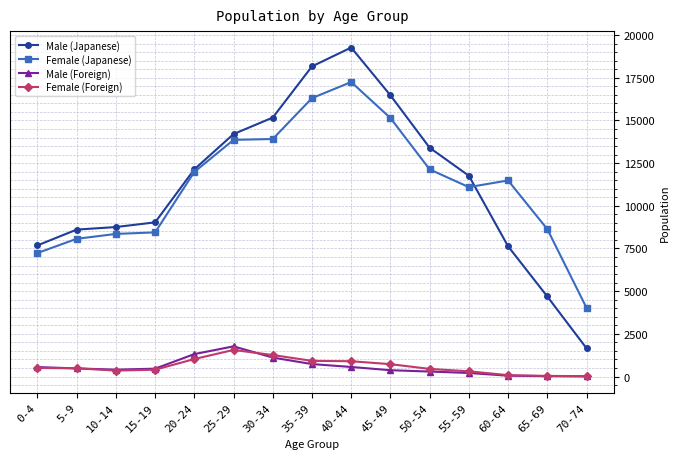

Between 25-29 and 60-64, which series saw the biggest shift?

Male (Japanese)